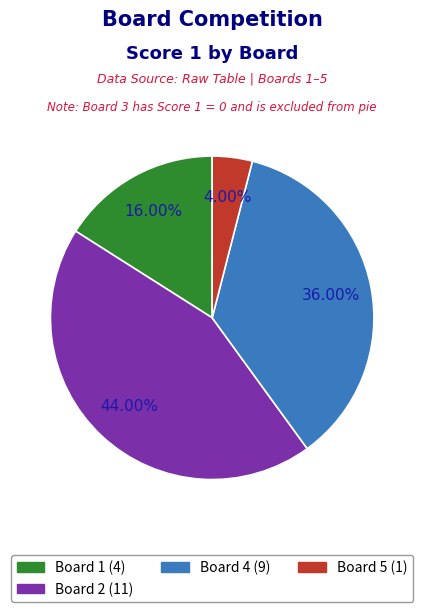

Is there a majority slice in this chart?

No